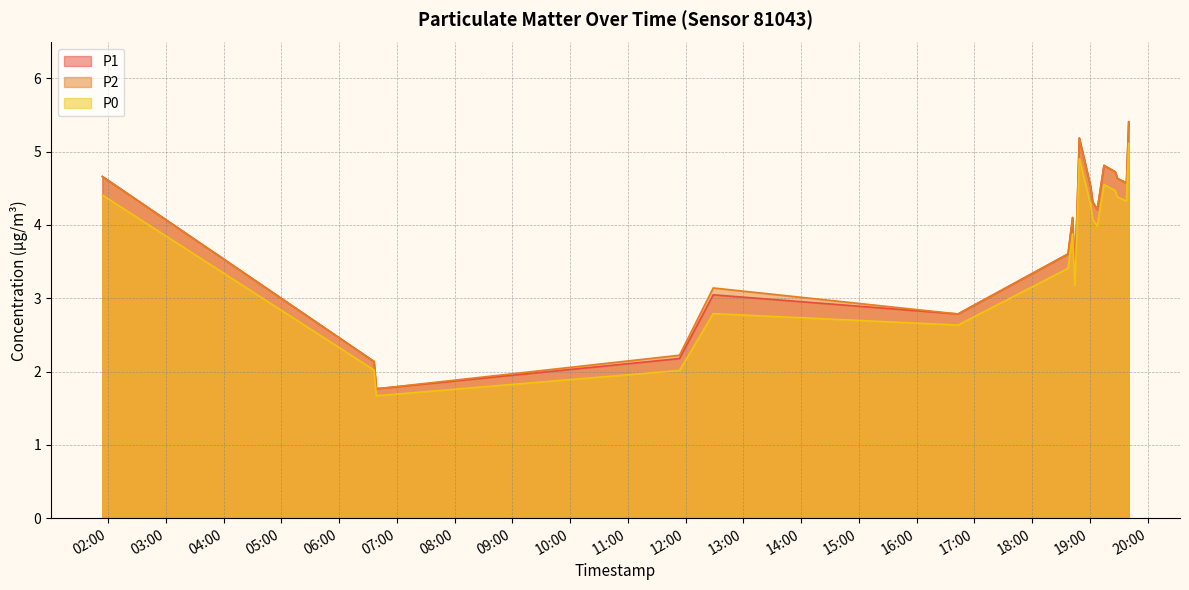

The value of P2 at 2023-11-21T18:46:37 is 4.2. True or false?

True